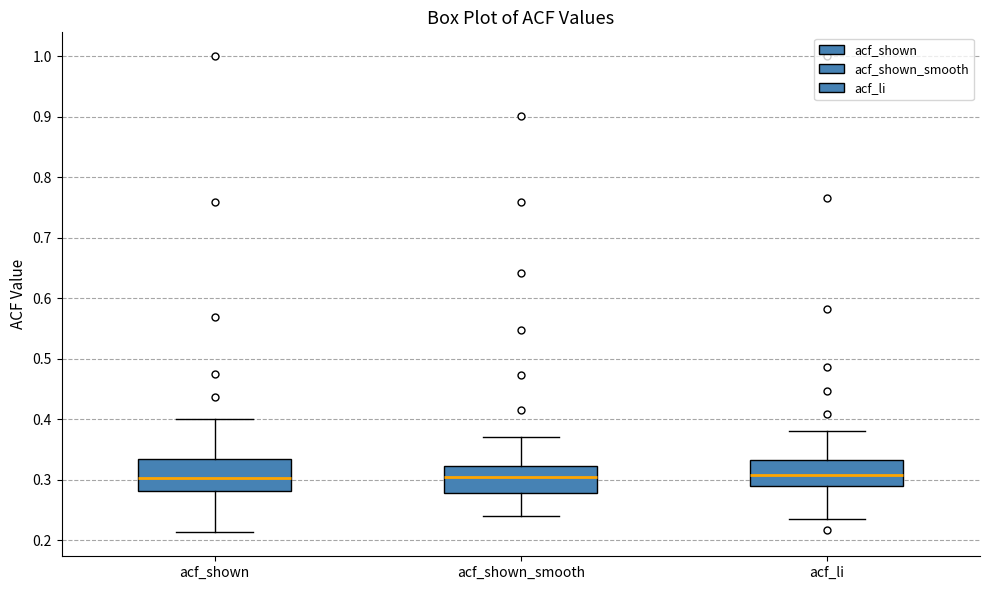

Where does the lower whisker of the box for acf_shown end on the y-axis? The values are not printed on the chart, so give them approximately, as read against the axis.

0.21